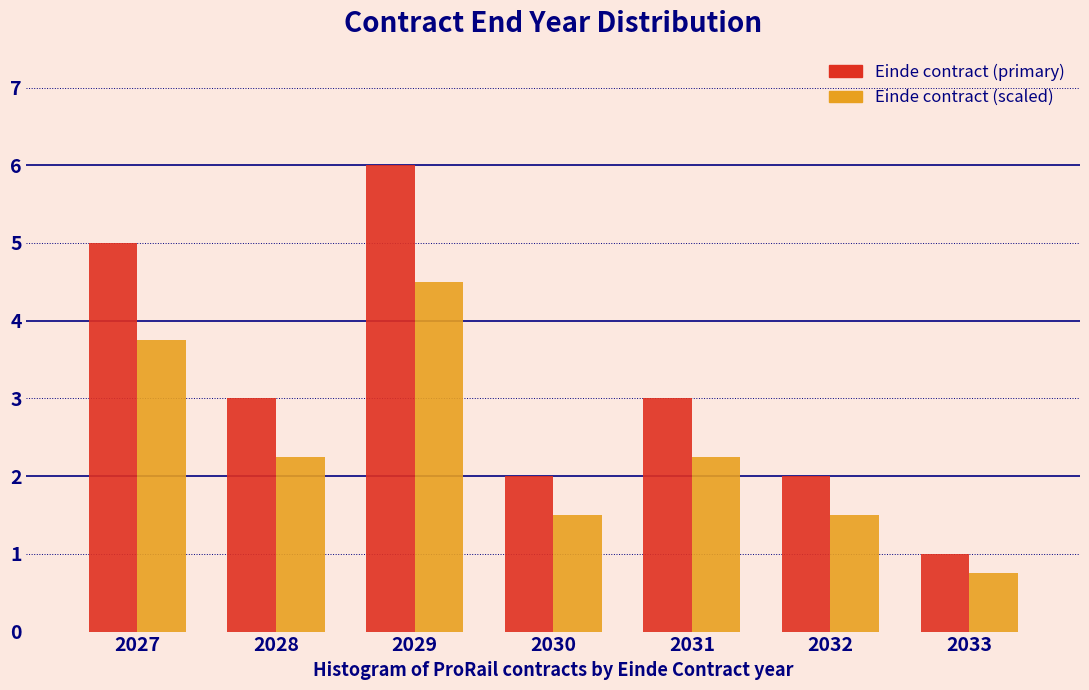

Rank the series at 2031 from lowest to highest value.

Einde contract (scaled), Einde contract (primary)